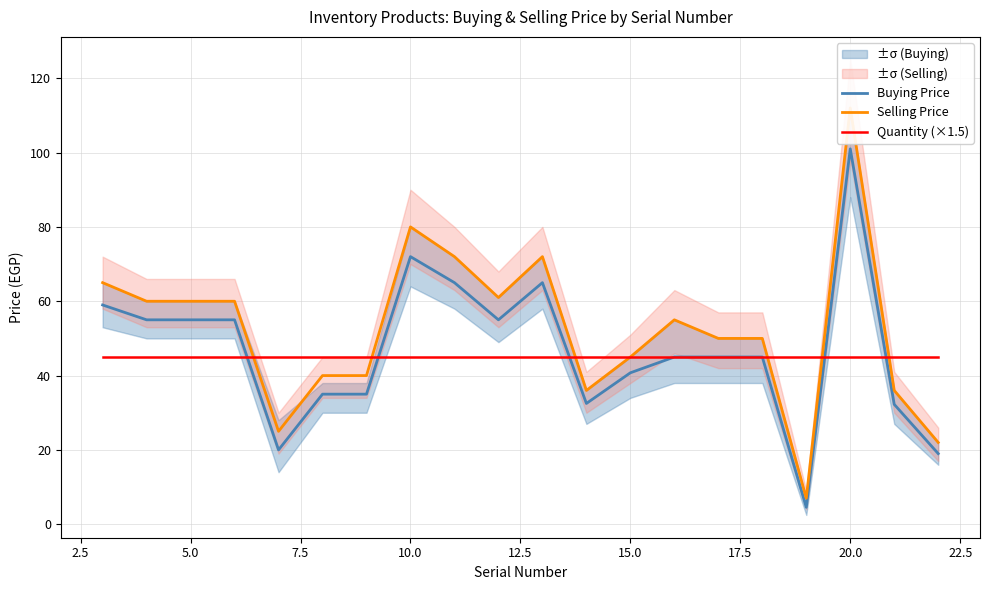

What is the lowest value of the Selling Price series?

7.0